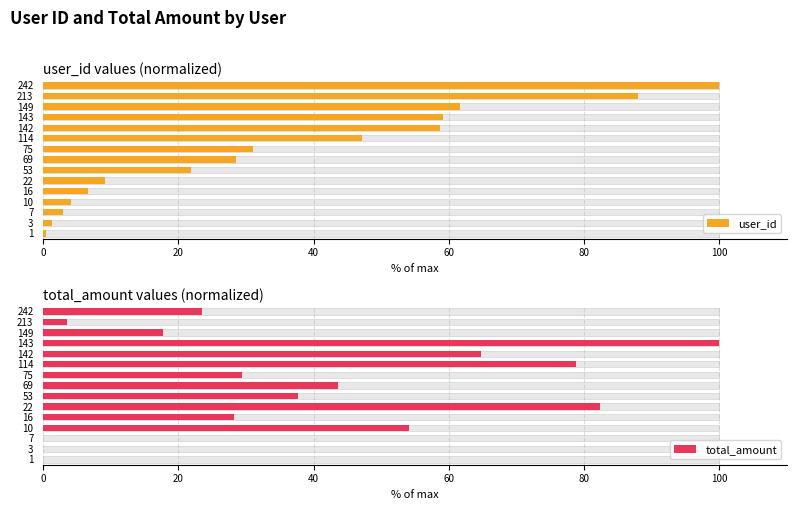

How many bars are there in total?

30